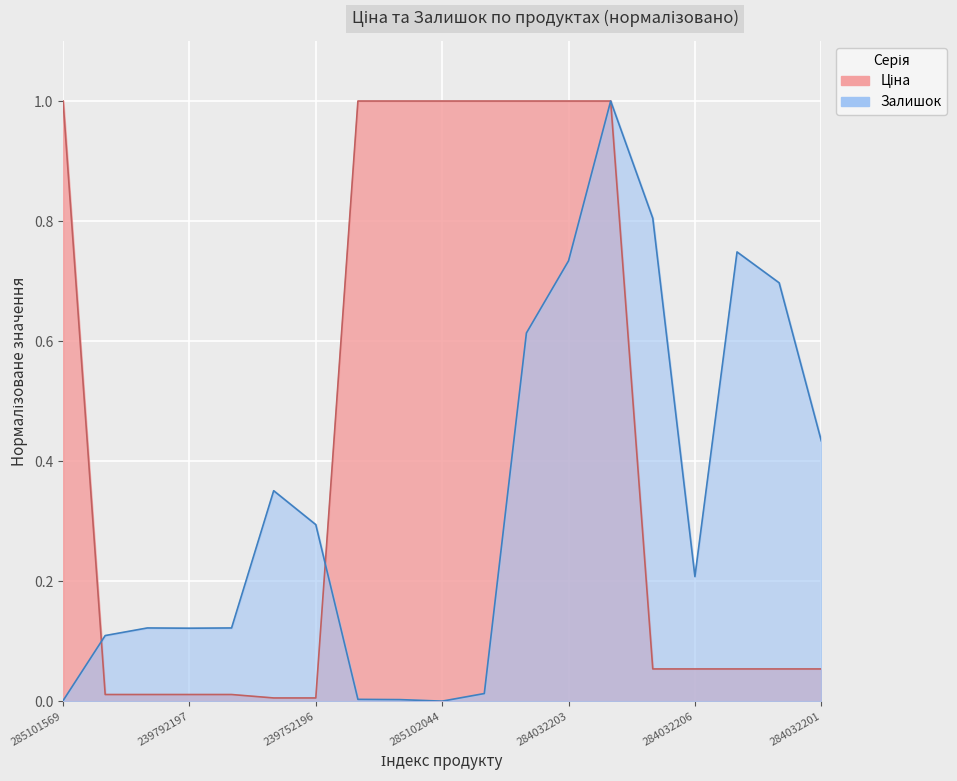

What is the average value of the Залишок series?

0.3